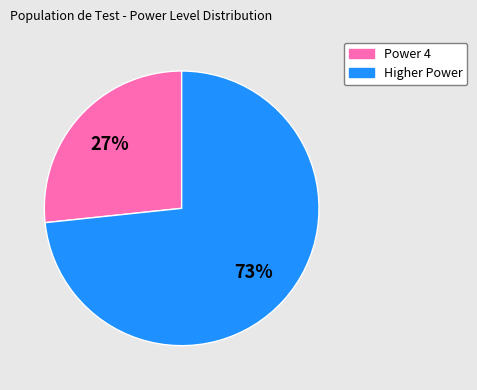

To the nearest percent, what is the average slice percentage?

50%